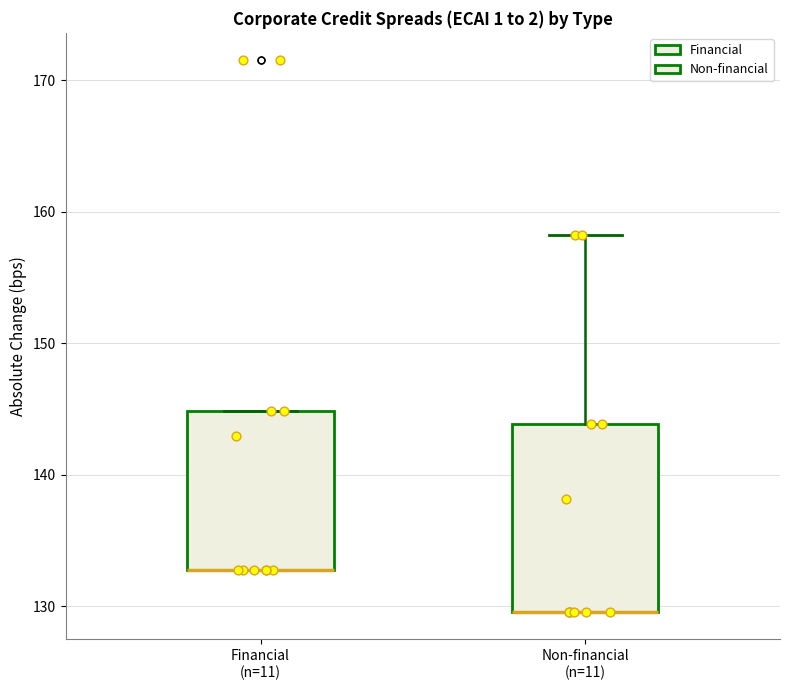

Reading left to right, transcribe this box plot: for each box, give where its median line is, the range the box spans, and where its two whiskers end, as read against the y-axis. The values are not printed on the chart, so give them approximately, as read against the axis.

Financial (n=11): median 133 (drawn on the box's lower edge), box 133 to 145, whiskers 133 to 145
Non-financial (n=11): median 130 (drawn on the box's lower edge), box 130 to 144, whiskers 130 to 158